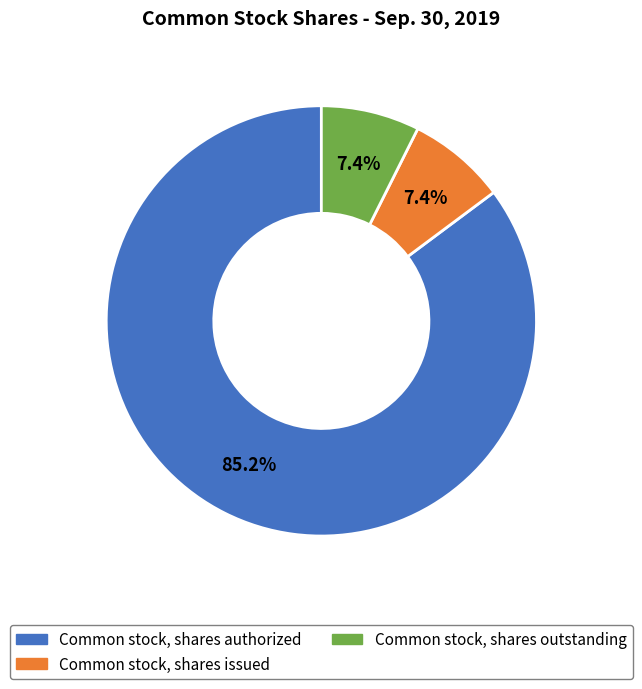

Between Common stock, shares authorized and Common stock, shares issued, which is larger?

Common stock, shares authorized